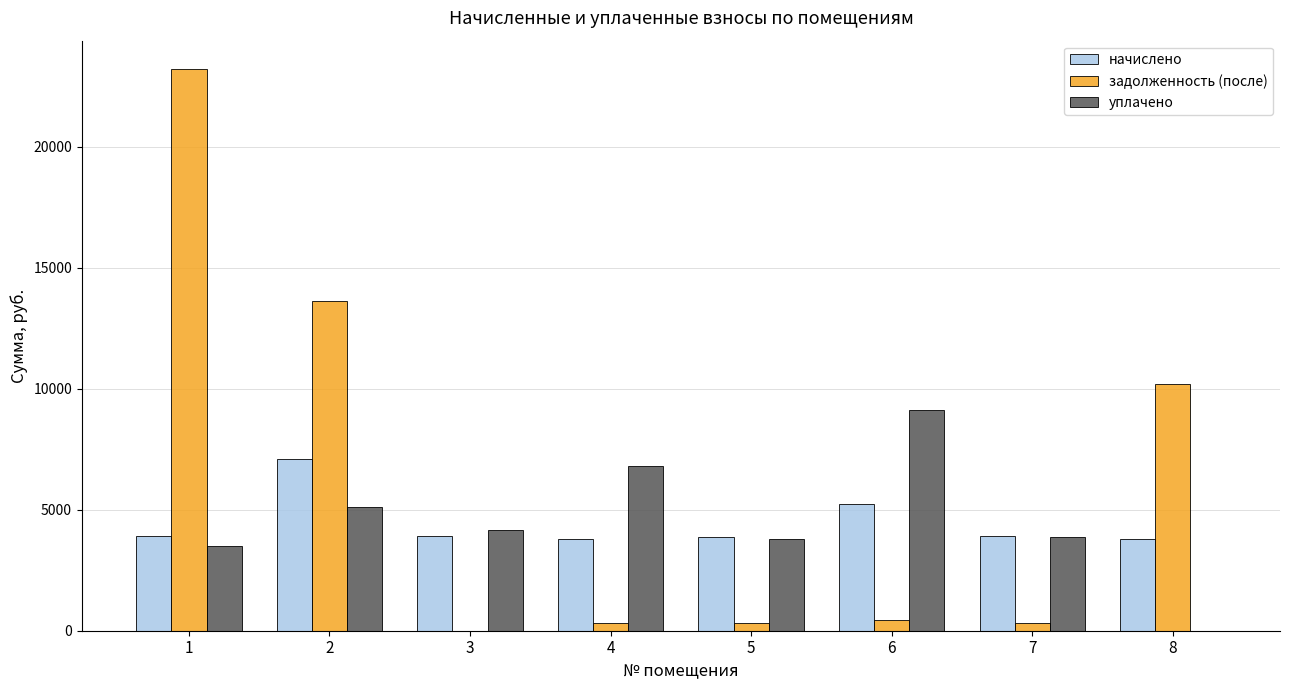

What are all the series names shown in the legend?

начислено, задолженность (после), уплачено